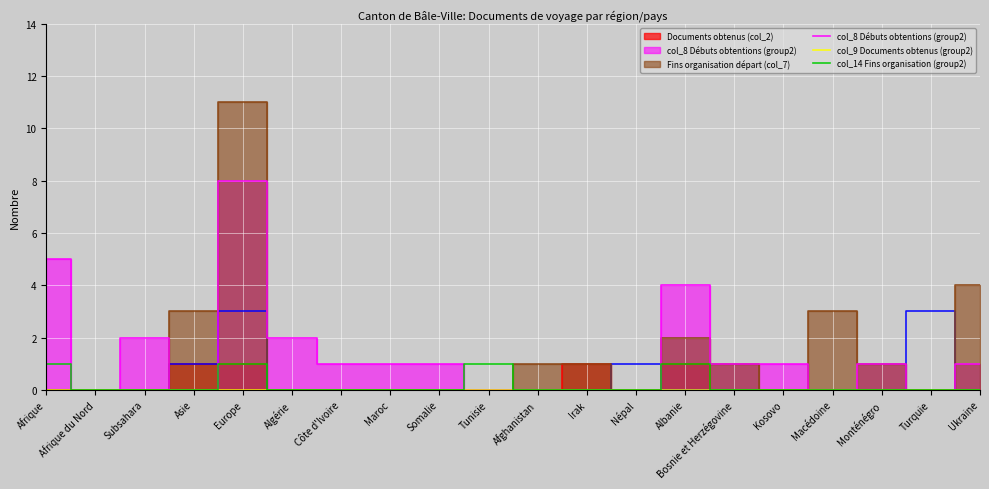

Rank the categories by col_8 Débuts obtentions (group2) value from lowest to highest.

Afrique du Nord, Asie, Tunisie, Afghanistan, Irak, Népal, Macédoine, Turquie, Côte d'Ivoire, Maroc, Somalie, Bosnie et Herzégovine, Kosovo, Monténégro, Ukraine, Subsahara, Algérie, Albanie, Afrique, Europe